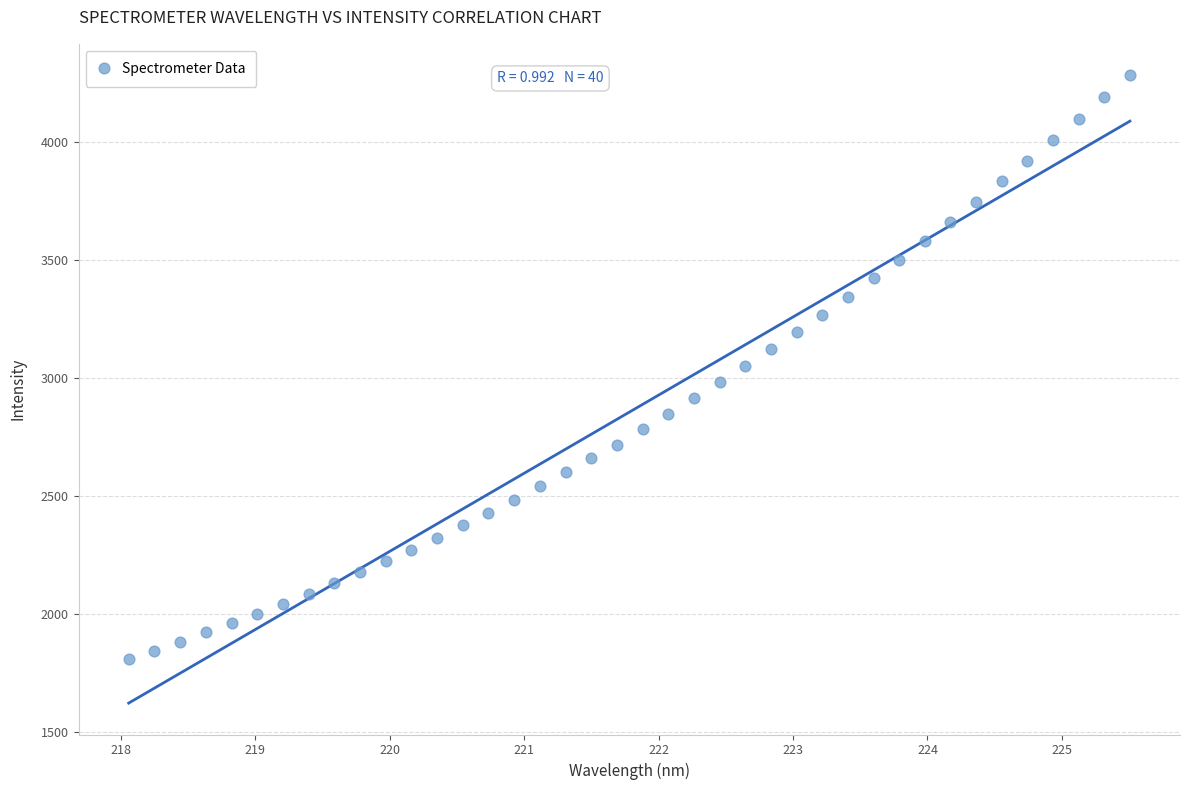

What is the range of Y values (max minus min)?

2472.7